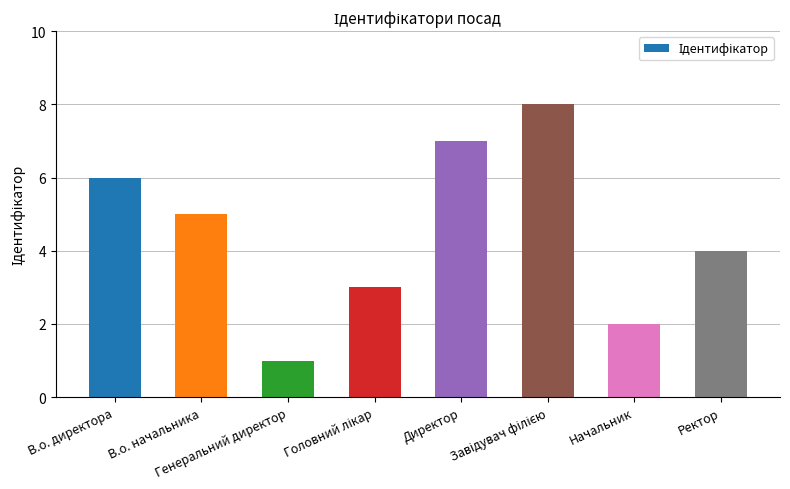

What position from the right is Директор?

4